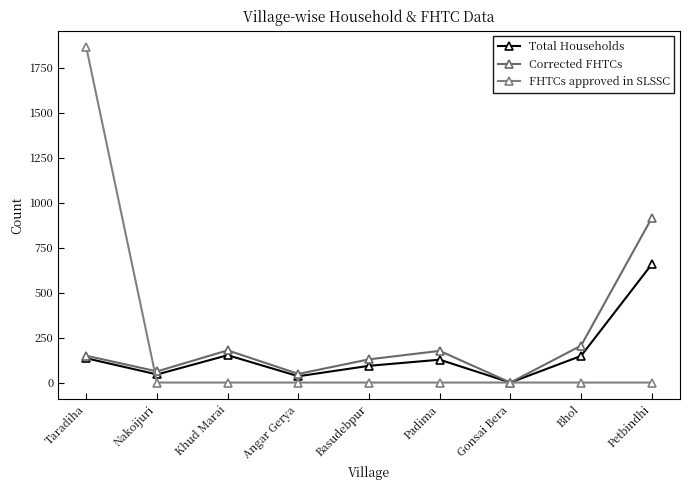

What are all the series names shown in the legend?

Total Households, Corrected FHTCs, FHTCs approved in SLSSC